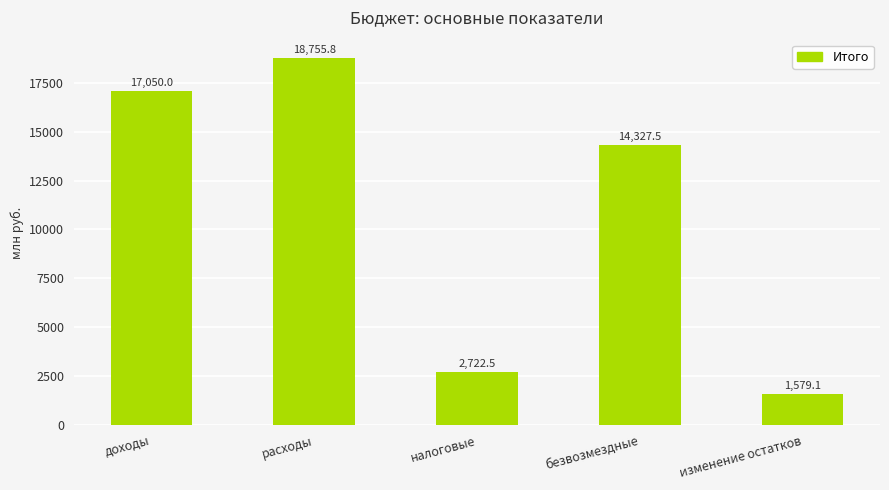

What is the difference between the values at изменение остатков and безвозмездные?

12748.4